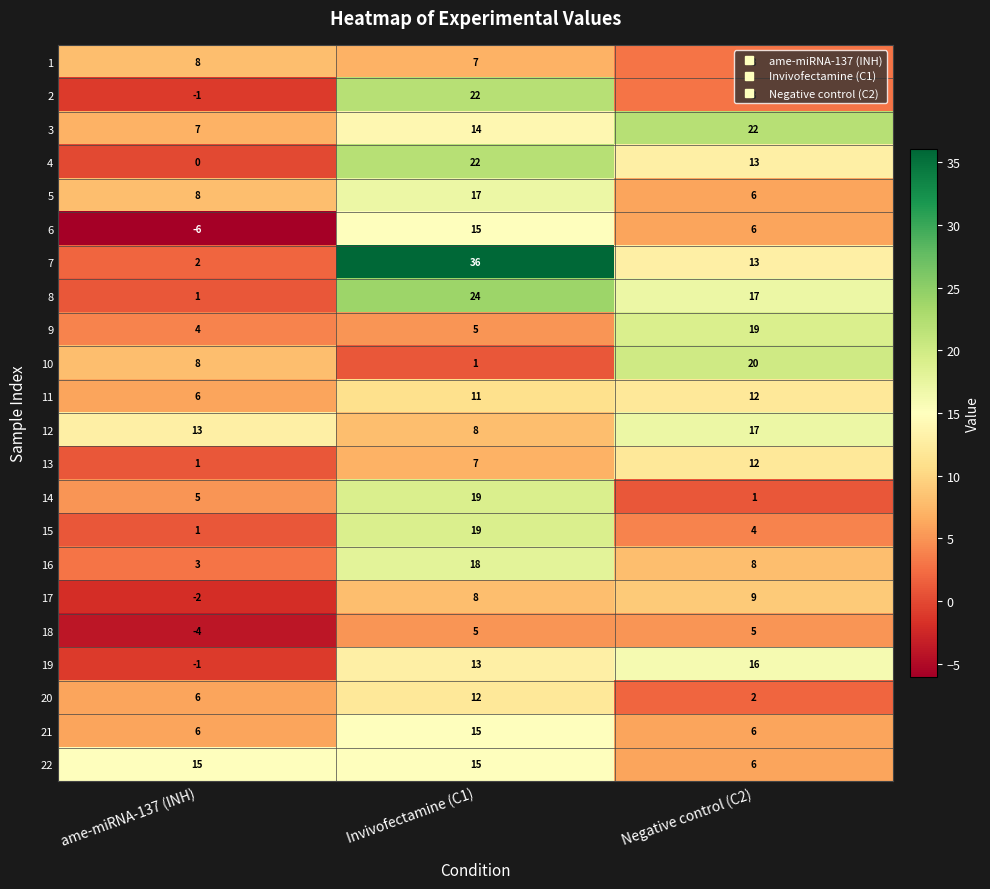

How many categories are shown in the chart?

3